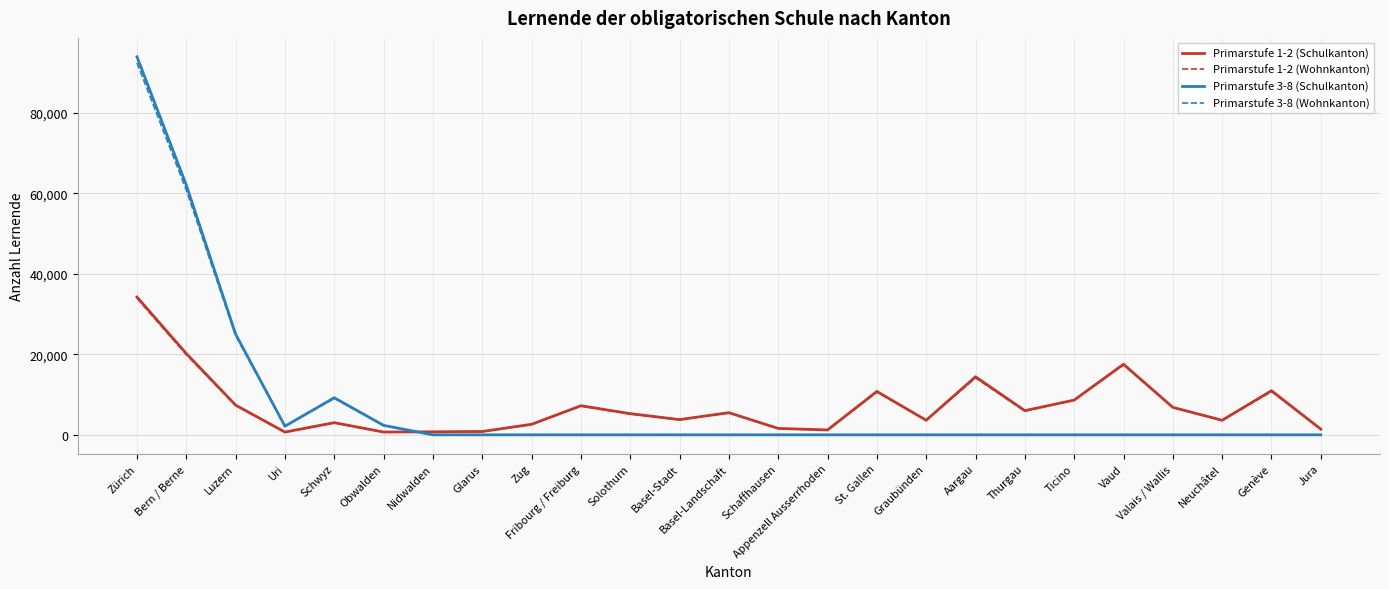

Is this an area chart (filled region under the line)?

No